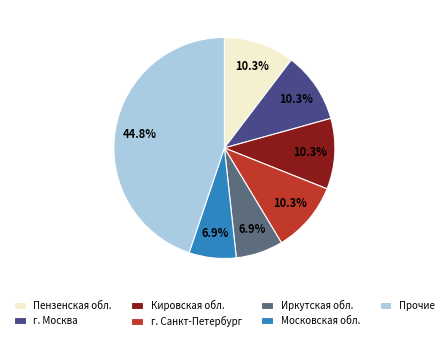

Is there a majority slice in this chart?

No